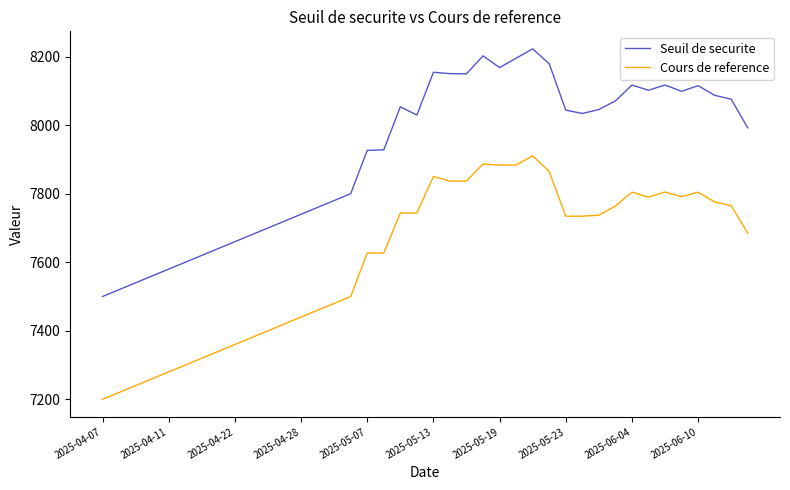

True or false: Cours de reference and Seuil de securite cross at least once.

False